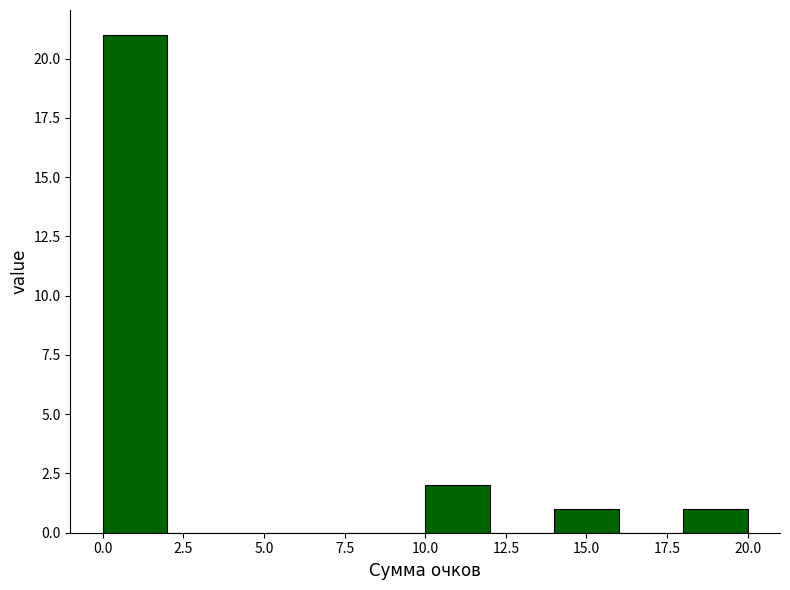

Reading left to right, transcribe this chart: for each bar, give the range it covers on the x-axis and its height. The values are not printed on the chart, so give them approximately, as read against the axis.

0 to 2: 21
2 to 4: 0
4 to 6: 0
6 to 8: 0
8 to 10: 0
10 to 12: 2
12 to 14: 0
14 to 16: 1
16 to 18: 0
18 to 20: 1